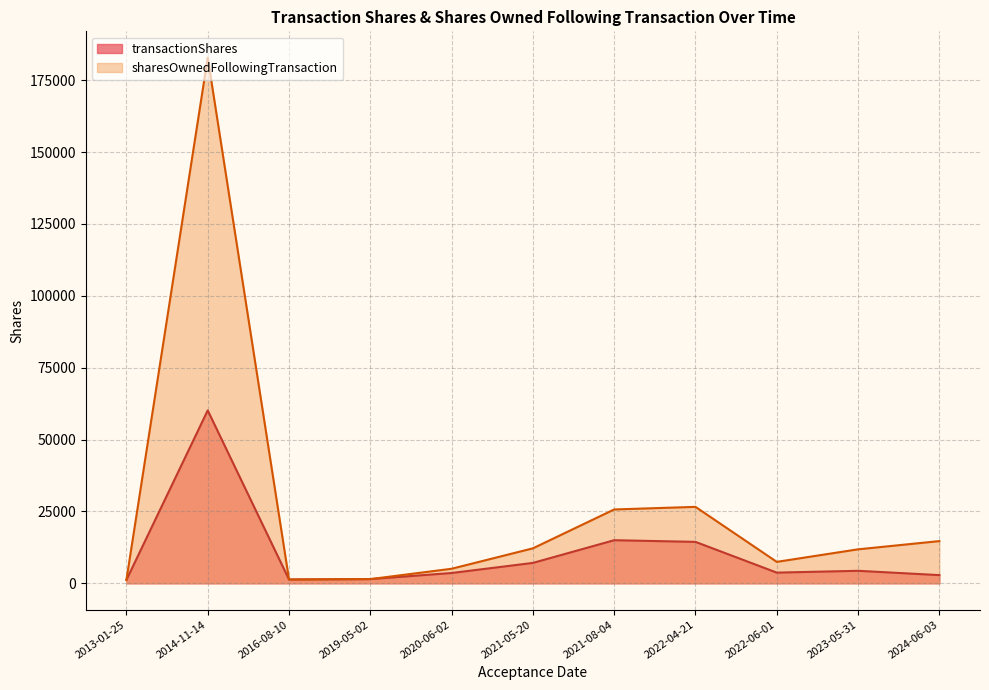

True or false: sharesOwnedFollowingTransaction has more than 0 interior local peaks.

True